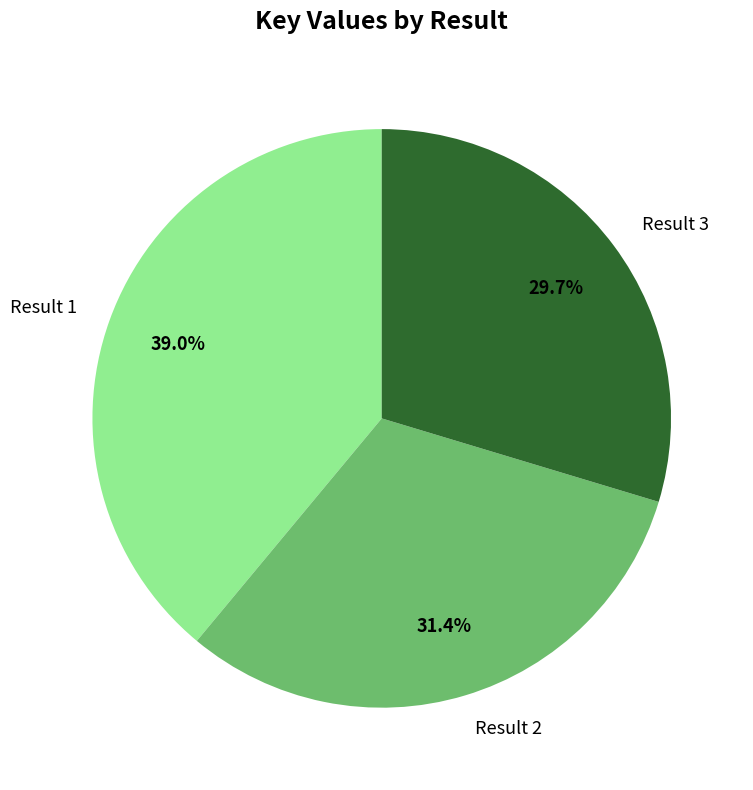

Does Result 3 account for over 50% of the chart?

No